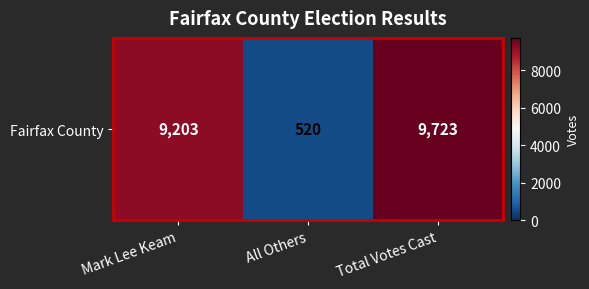

Approximately how many times larger is the value at Total Votes Cast compared to All Others?

18.7